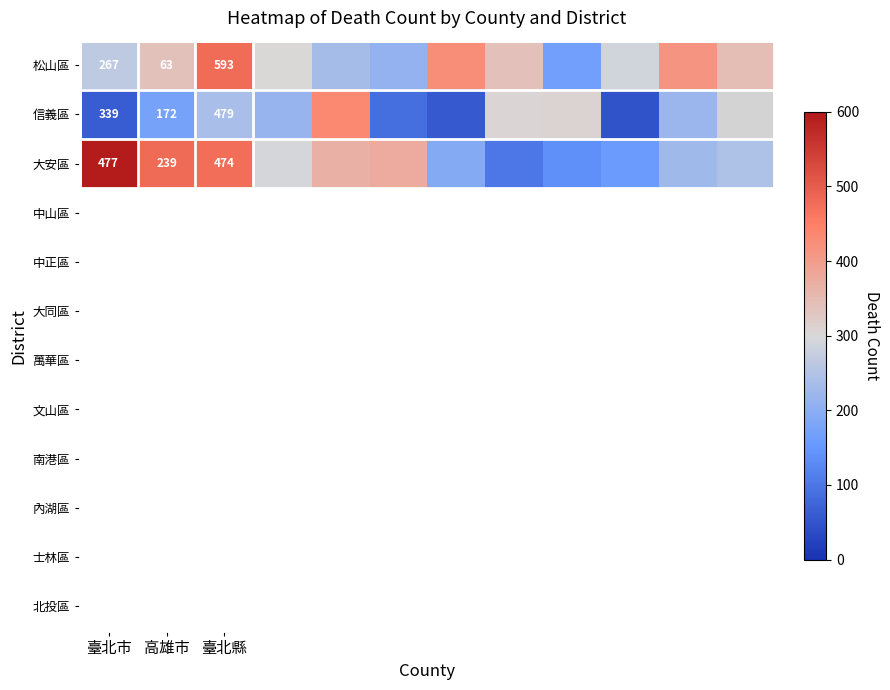

How many data points does each series have?

12